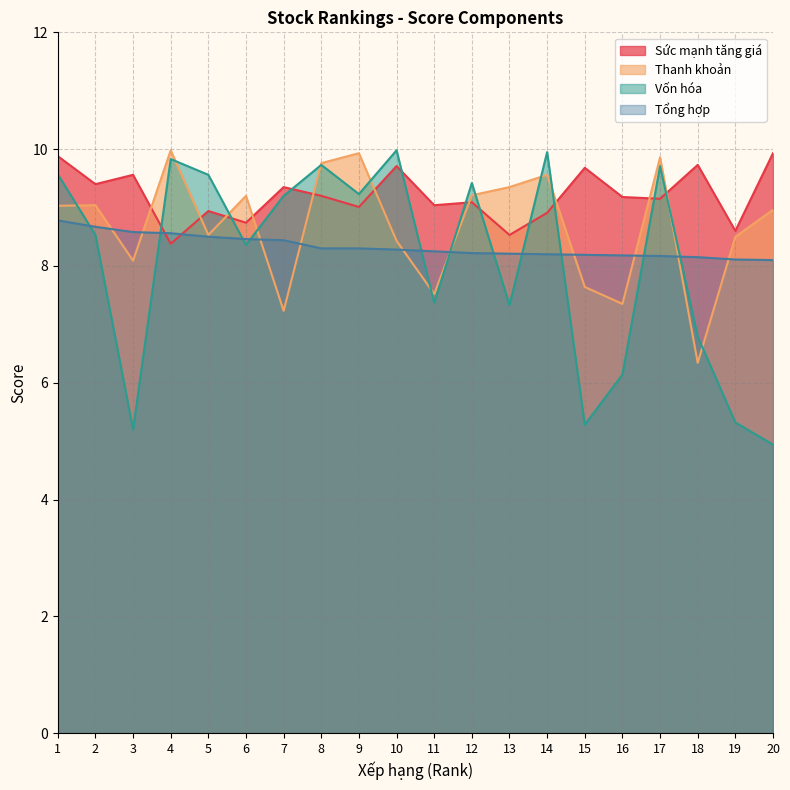

At 9, list the series in order from smallest to largest.

Tổng hợp, Sức mạnh tăng giá, Vốn hóa, Thanh khoản